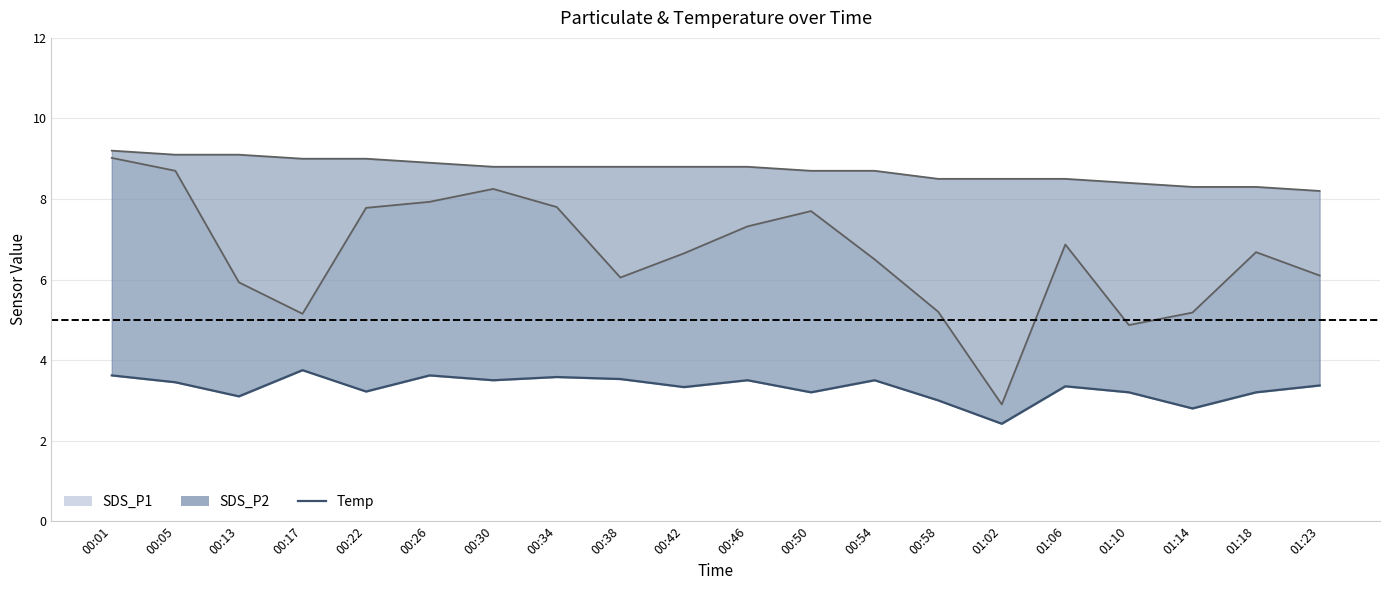

What is the label of the 5th point from the left?

00:22